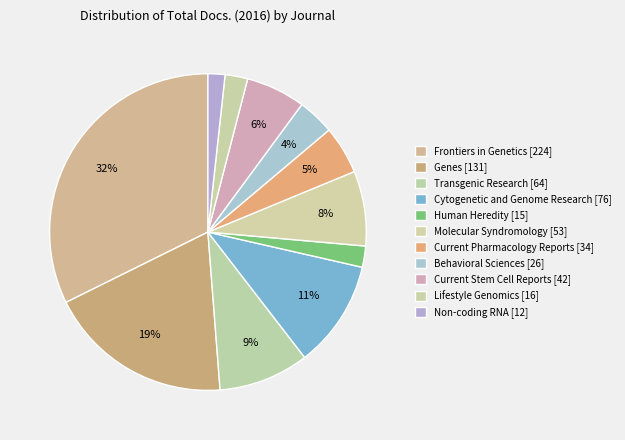

How many segments does this pie chart have?

11